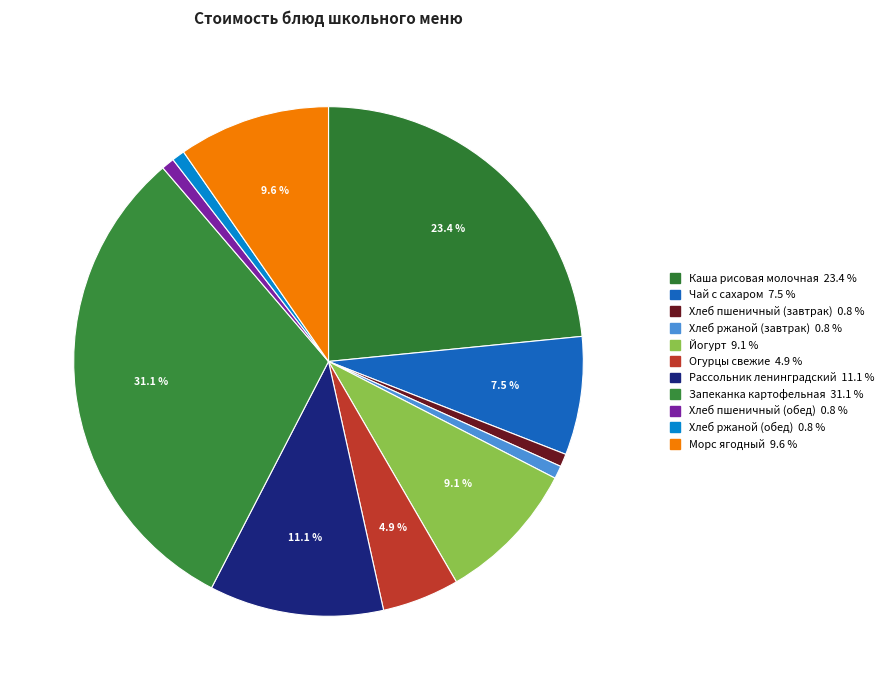

What is the total percentage of Огурцы свежие and Хлеб ржаной (обед)?

5.7%